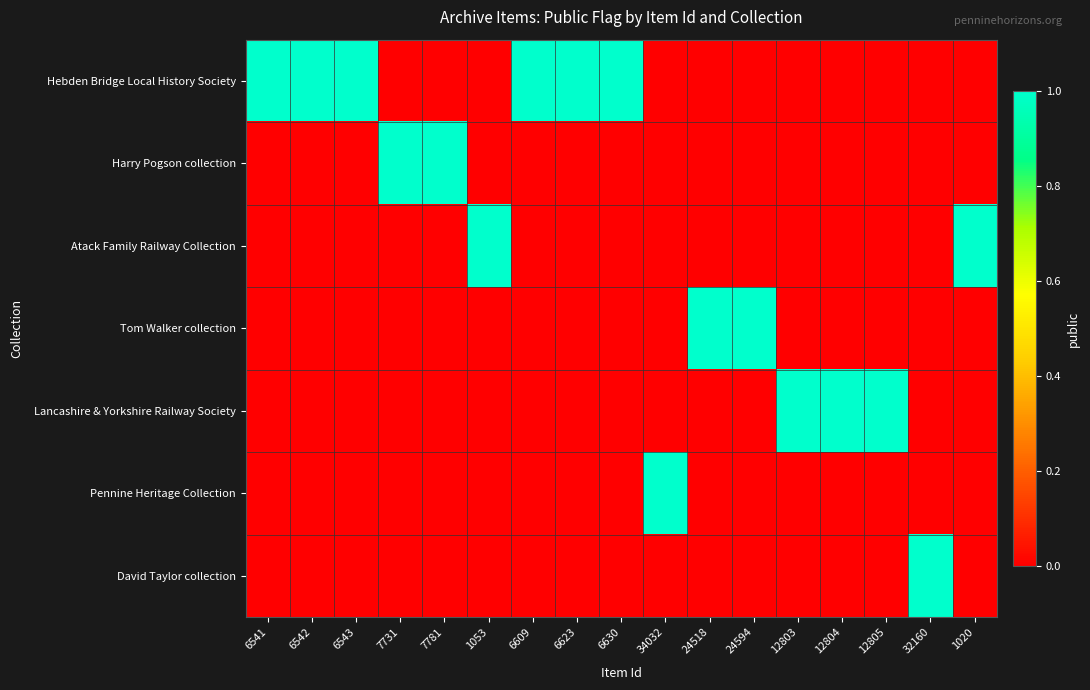

Reading left to right, list all the values displayed in this chart.

Hebden Bridge Local History Society: 6541=1	6542=1	6543=1	7731=0	7781=0	1053=0	6609=1	6623=1	6630=1	34032=0	24518=0	24594=0	12803=0	12804=0	12805=0	32160=0	1020=0
Harry Pogson collection: 6541=0	6542=0	6543=0	7731=1	7781=1	1053=0	6609=0	6623=0	6630=0	34032=0	24518=0	24594=0	12803=0	12804=0	12805=0	32160=0	1020=0
Atack Family Railway Collection: 6541=0	6542=0	6543=0	7731=0	7781=0	1053=1	6609=0	6623=0	6630=0	34032=0	24518=0	24594=0	12803=0	12804=0	12805=0	32160=0	1020=1
Tom Walker collection: 6541=0	6542=0	6543=0	7731=0	7781=0	1053=0	6609=0	6623=0	6630=0	34032=0	24518=1	24594=1	12803=0	12804=0	12805=0	32160=0	1020=0
Lancashire & Yorkshire Railway Society: 6541=0	6542=0	6543=0	7731=0	7781=0	1053=0	6609=0	6623=0	6630=0	34032=0	24518=0	24594=0	12803=1	12804=1	12805=1	32160=0	1020=0
Pennine Heritage Collection: 6541=0	6542=0	6543=0	7731=0	7781=0	1053=0	6609=0	6623=0	6630=0	34032=1	24518=0	24594=0	12803=0	12804=0	12805=0	32160=0	1020=0
David Taylor collection: 6541=0	6542=0	6543=0	7731=0	7781=0	1053=0	6609=0	6623=0	6630=0	34032=0	24518=0	24594=0	12803=0	12804=0	12805=0	32160=1	1020=0